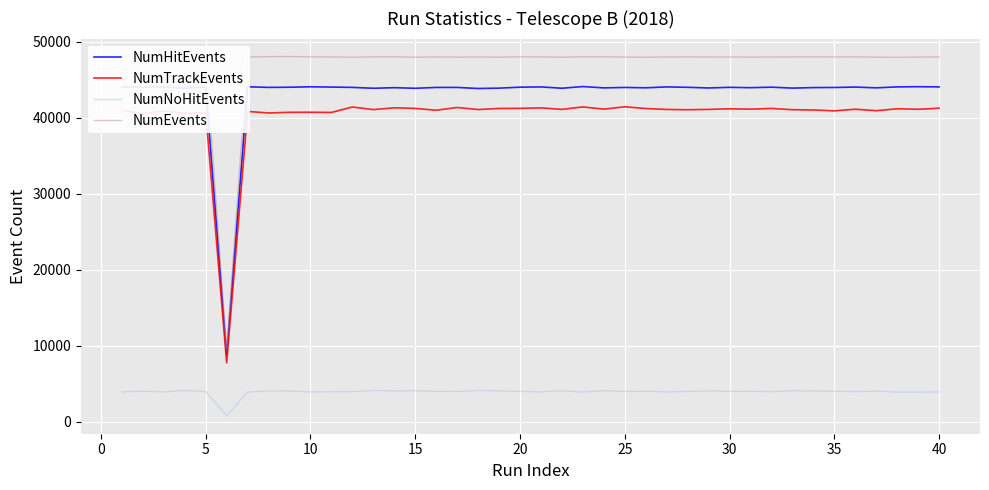

How many lines are shown in the chart?

4